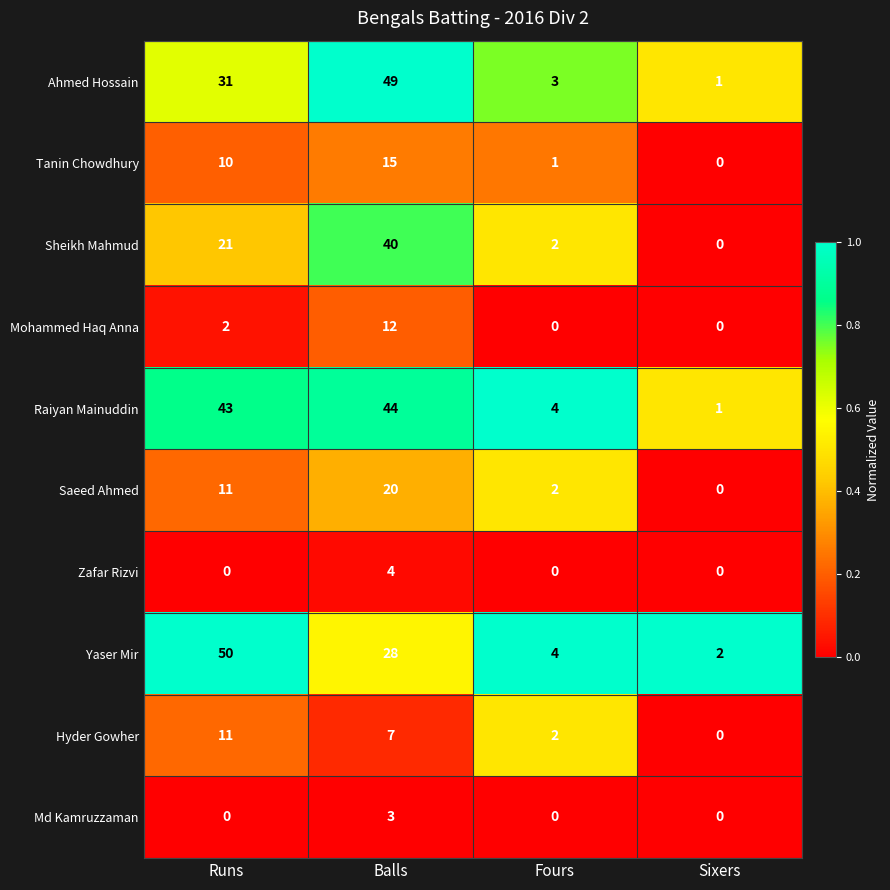

What is the highest value of the Raiyan Mainuddin series?

44